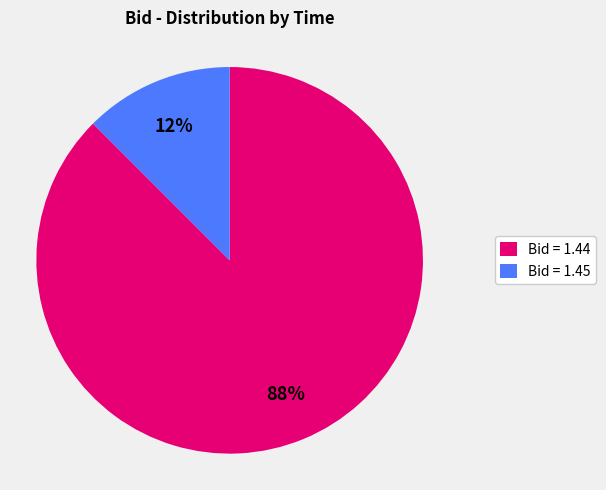

Rank the categories by value from highest to lowest.

Bid = 1.44, Bid = 1.45